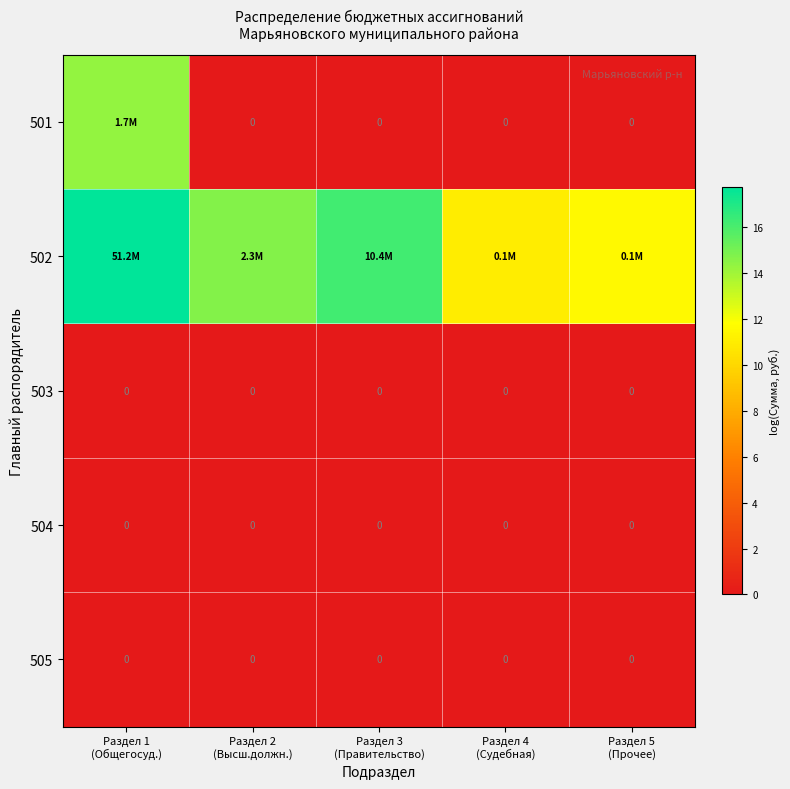

Which series has the largest total across all categories?

502